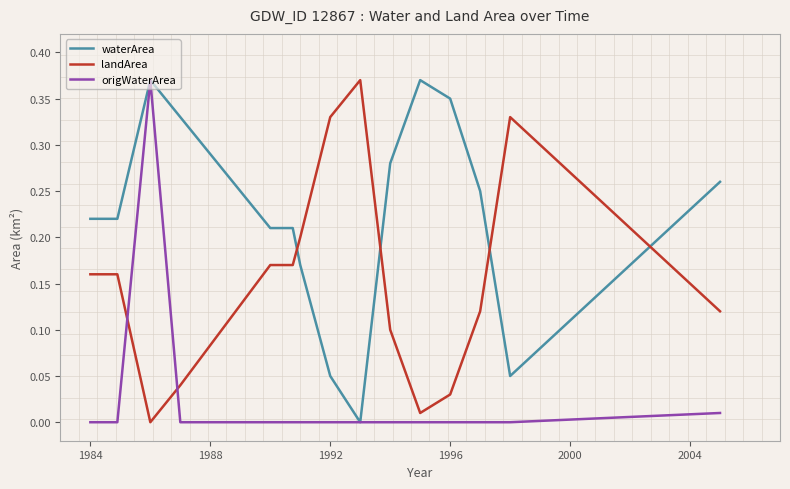

Which series has the largest total across all categories?

waterArea